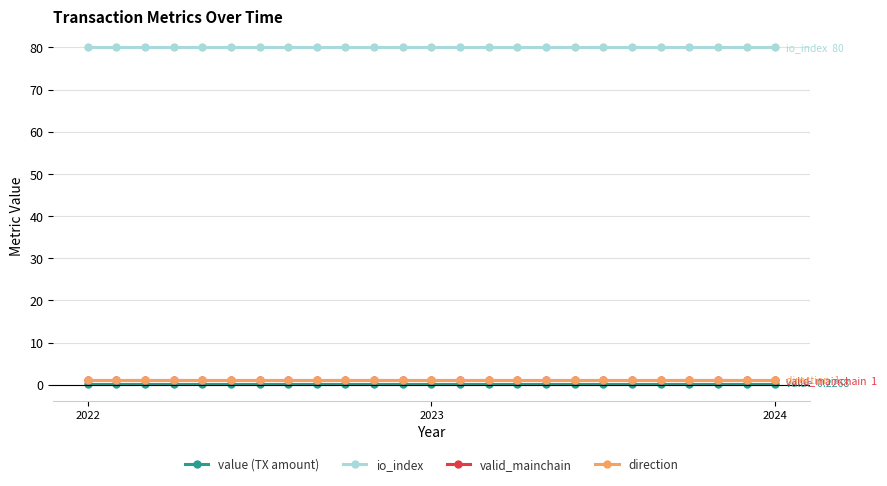

Is this an area chart (filled region under the line)?

No